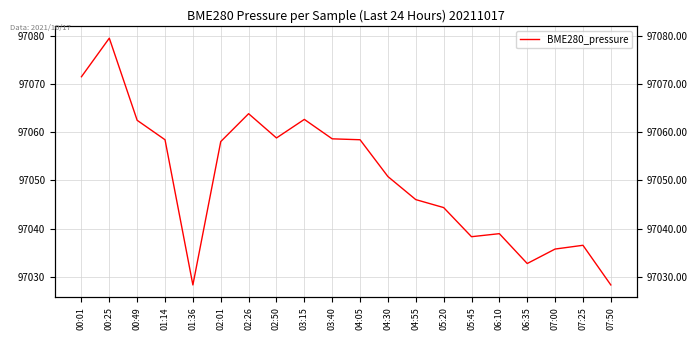

Is it true that the value at 02:01 is 25720.2?

False